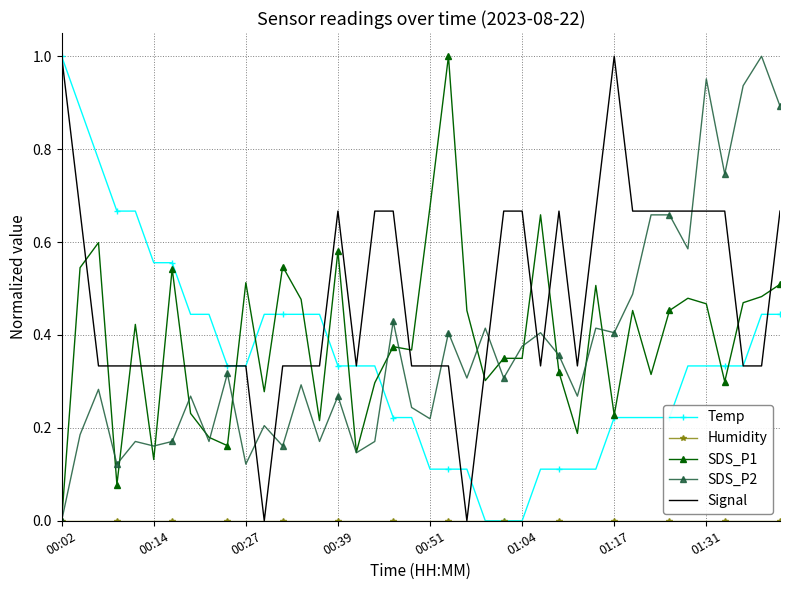

Which series has the largest total across all categories?

Signal